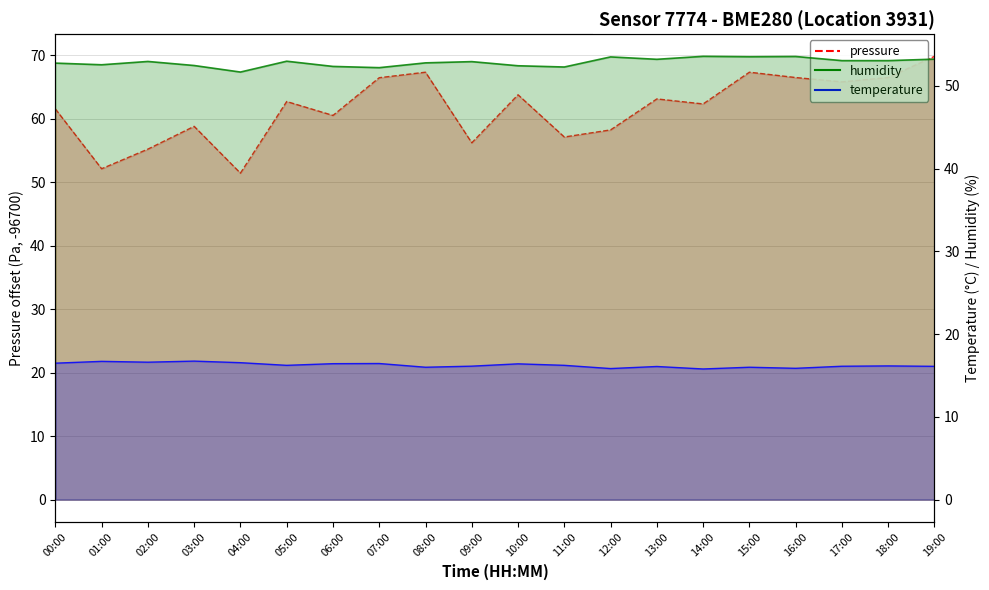

Which label corresponds to the smallest value in the chart?

14:00